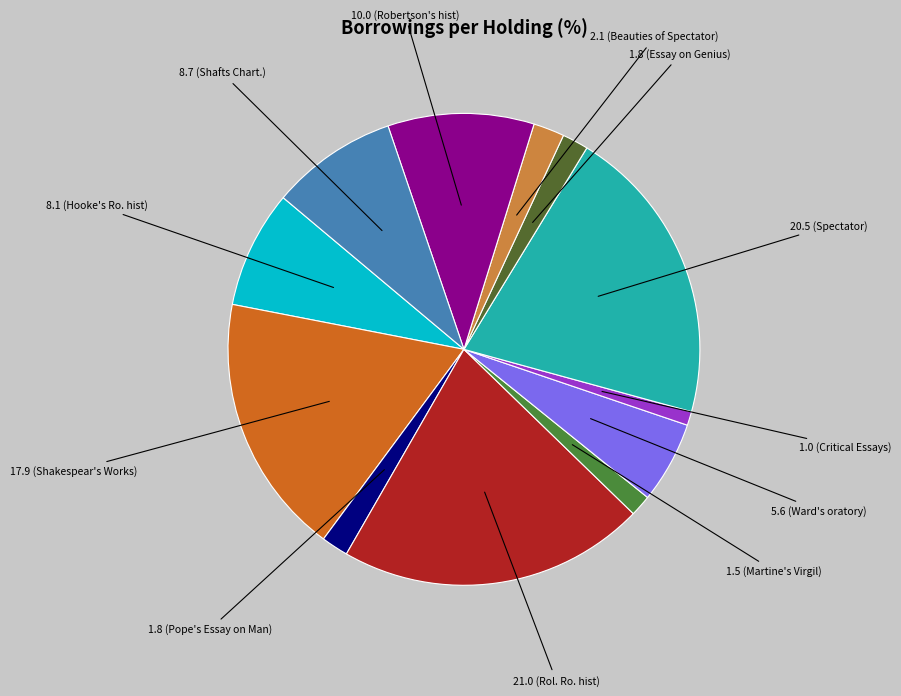

To the nearest percent, what is the average slice percentage?

8%